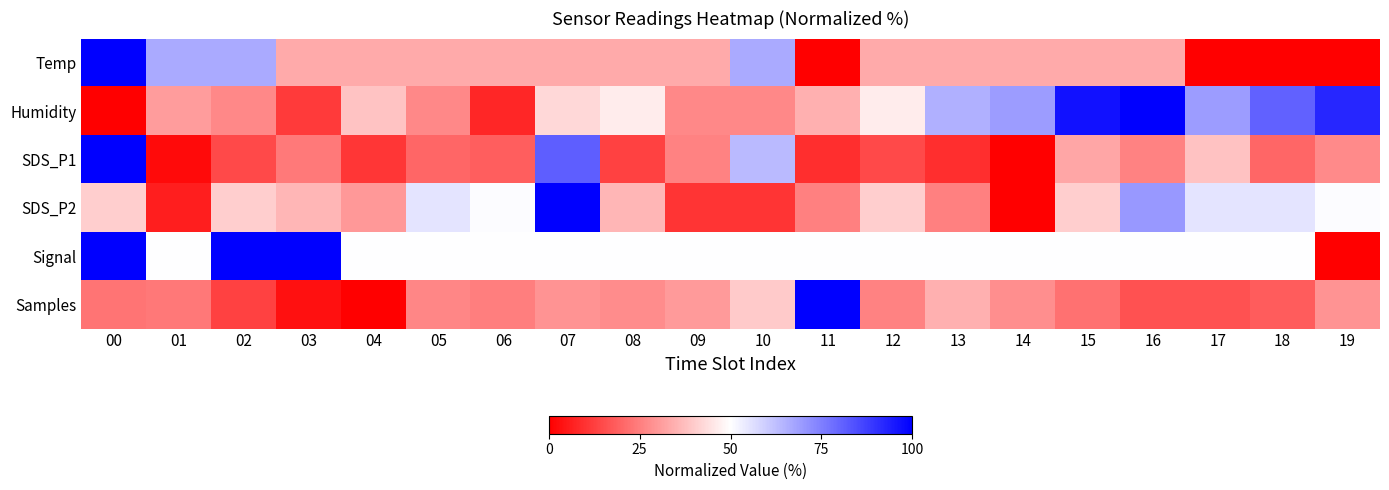

What is the difference between the highest and lowest values at 09?

39.6